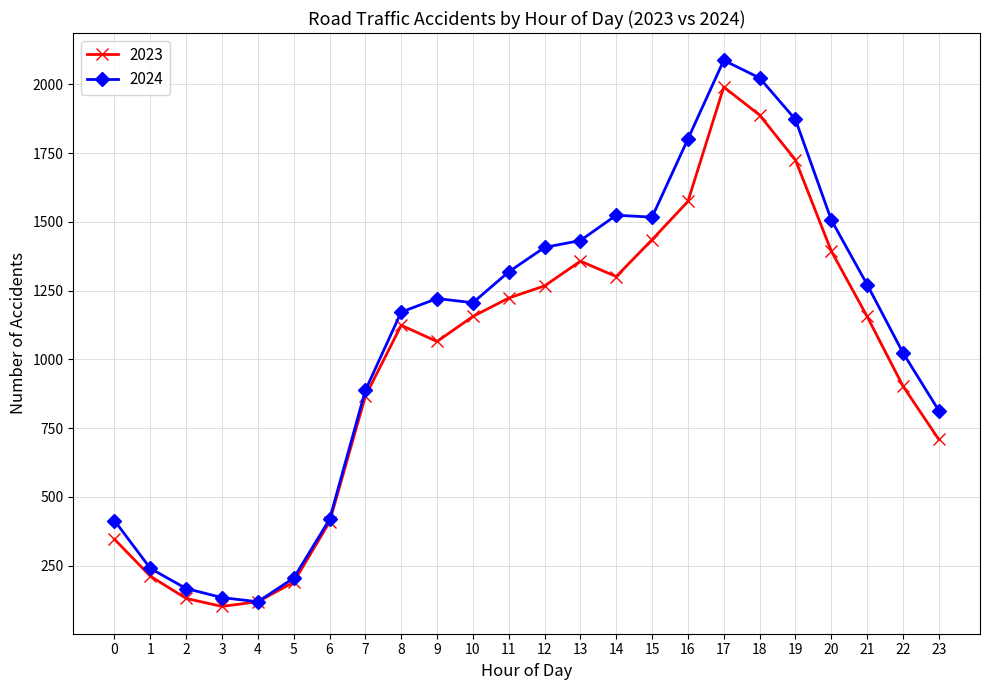

Rank the series by their maximum value, from highest to lowest.

2024, 2023